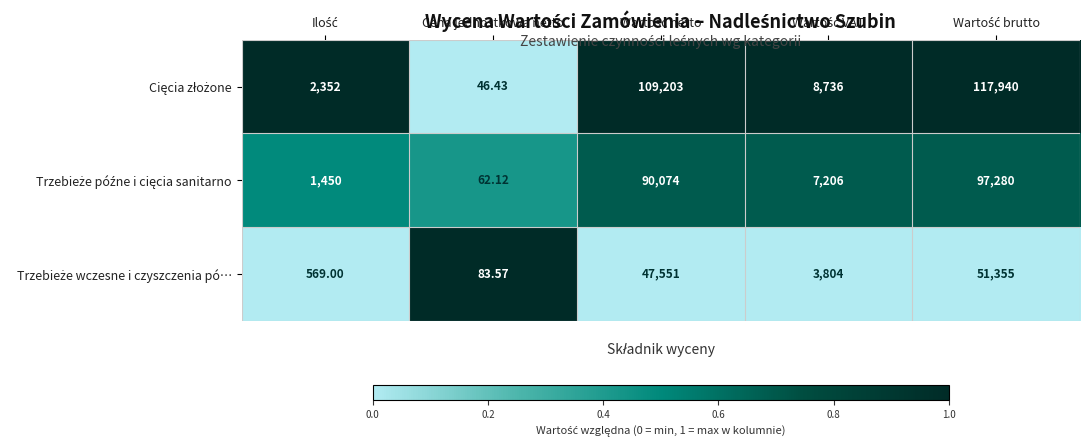

Which label corresponds to the smallest value in the chart?

Cena jednostkowa netto